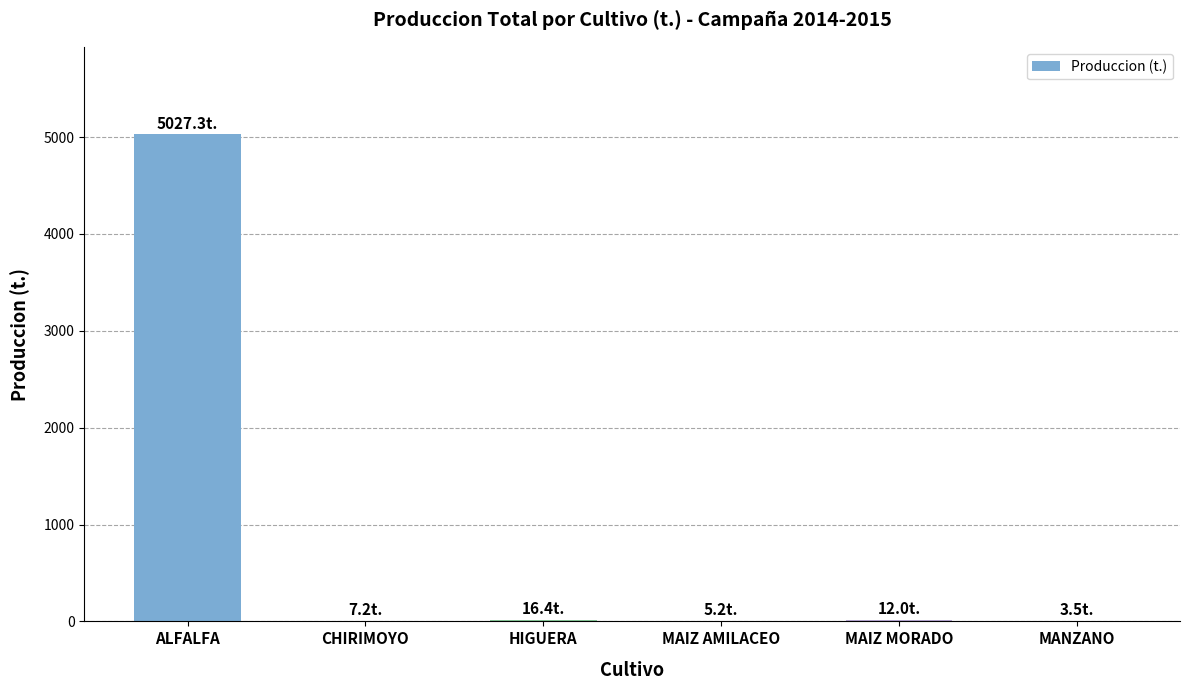

Is it true that the value at HIGUERA is 16.4?

True